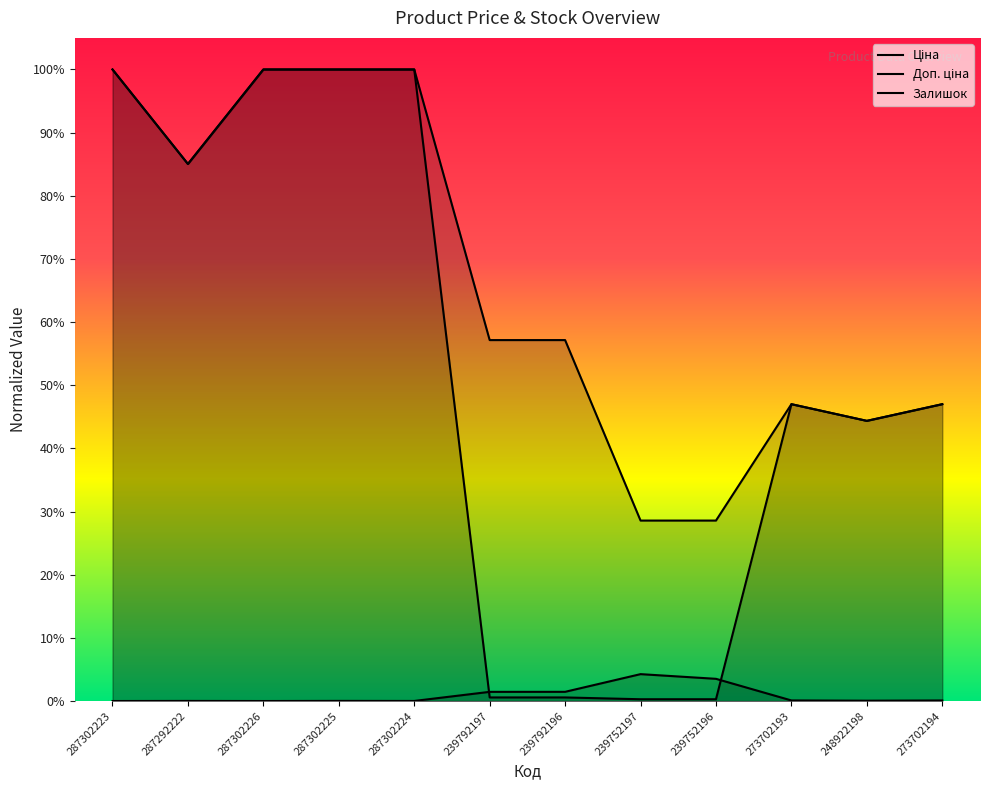

Between 287302226 and 239752196, which series saw the biggest shift?

Ціна